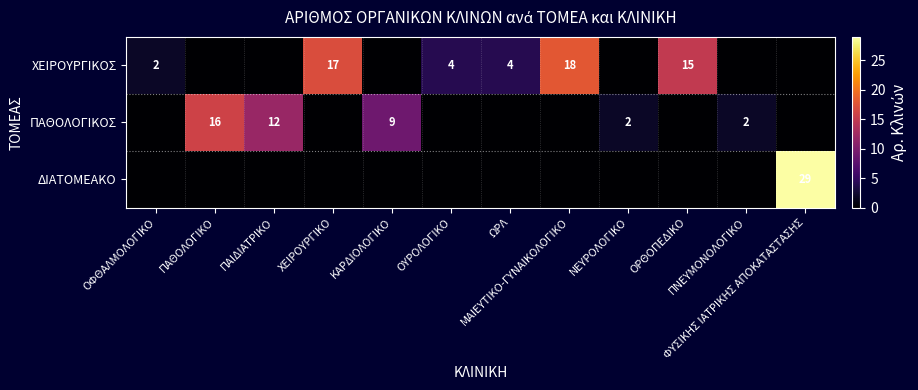

Rank the series by their maximum value, from lowest to highest.

ΠΑΘΟΛΟΓΙΚΟΣ, ΧΕΙΡΟΥΡΓΙΚΟΣ, ΔΙΑΤΟΜΕΑΚΟ